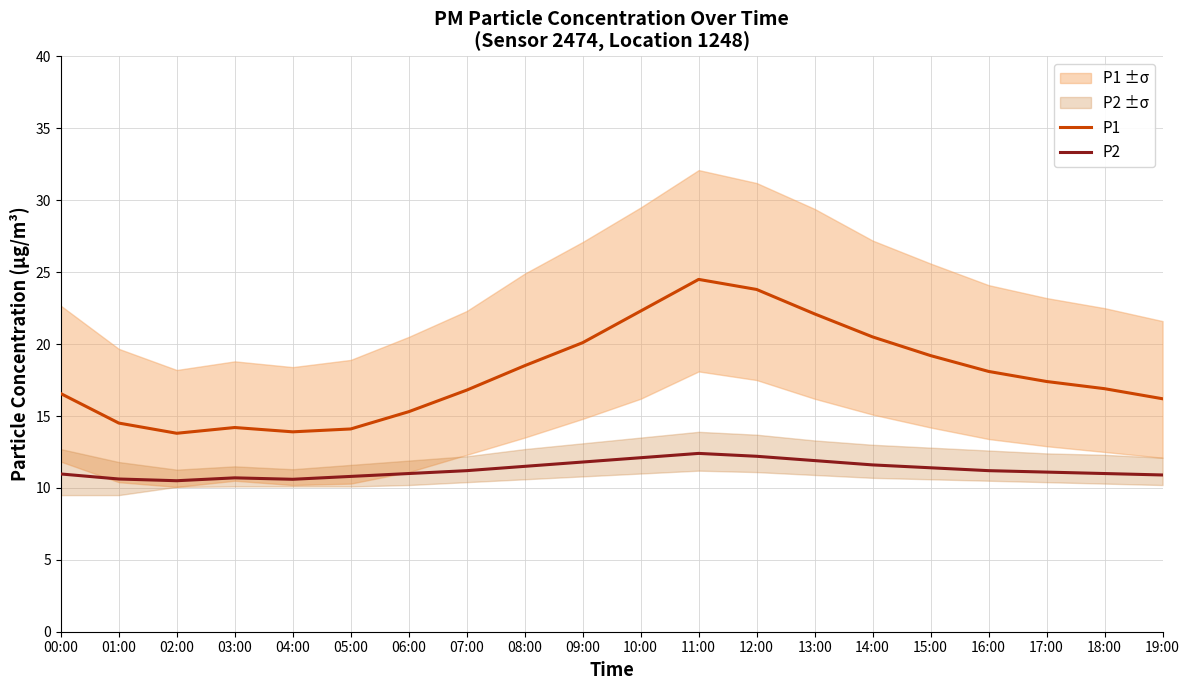

What is the minimum value for P2?

10.5